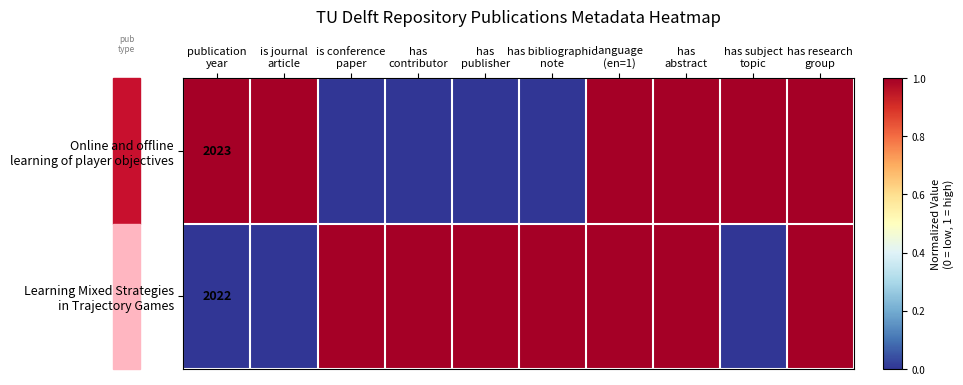

The Online and offline learning of player objectives series shows 0 at has bibliographic note. True or false?

True